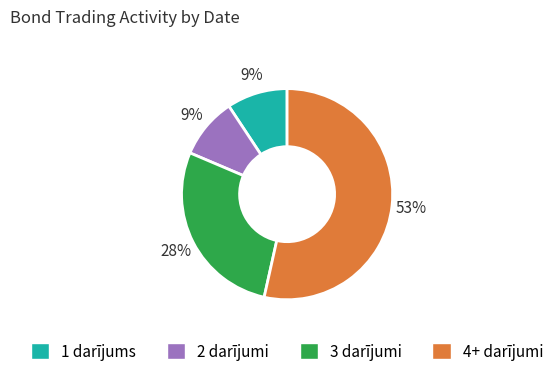

To the nearest percent, what is the difference between the largest and smallest slice percentages?

44%